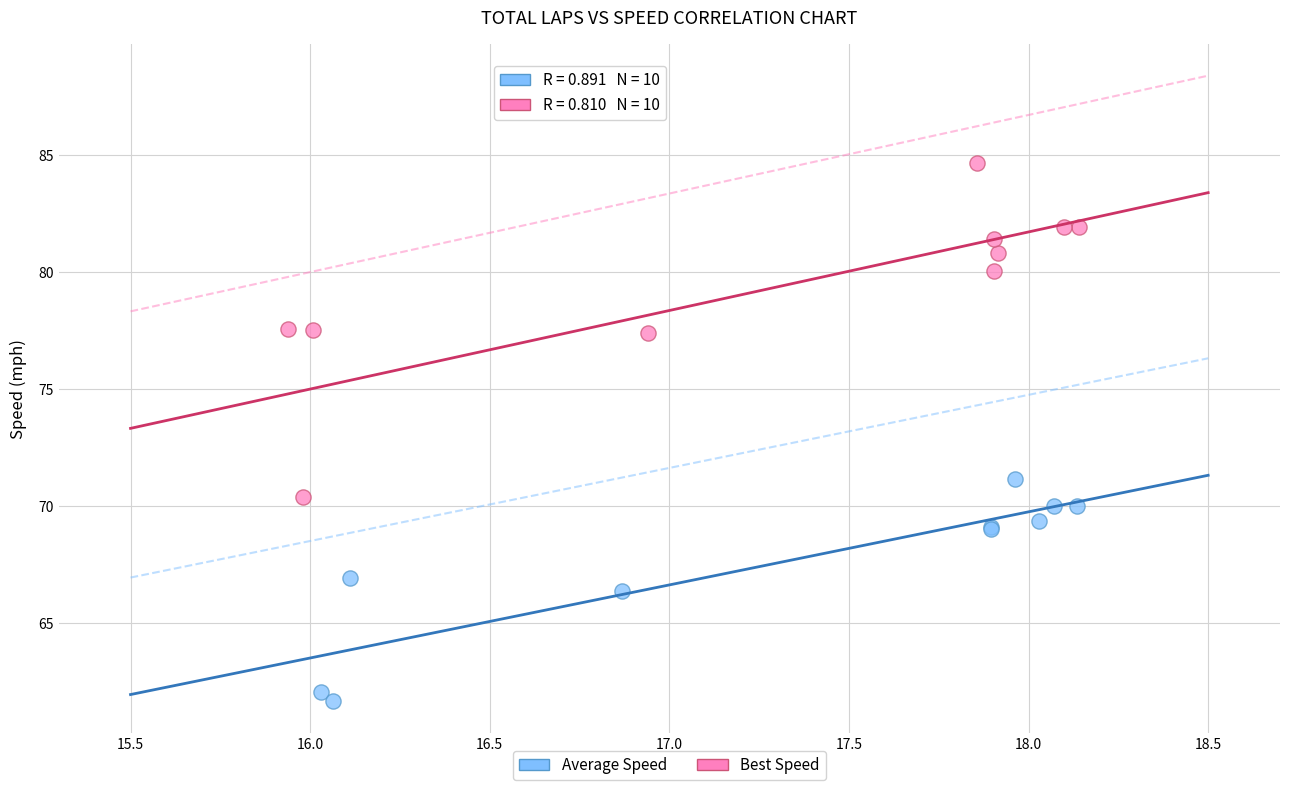

Which series has the largest Y range (max minus min)?

Best Speed